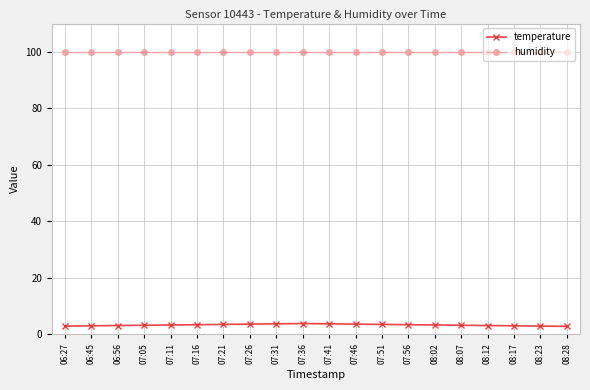

What is the spread (max minus min) of values at 06:45?

96.9